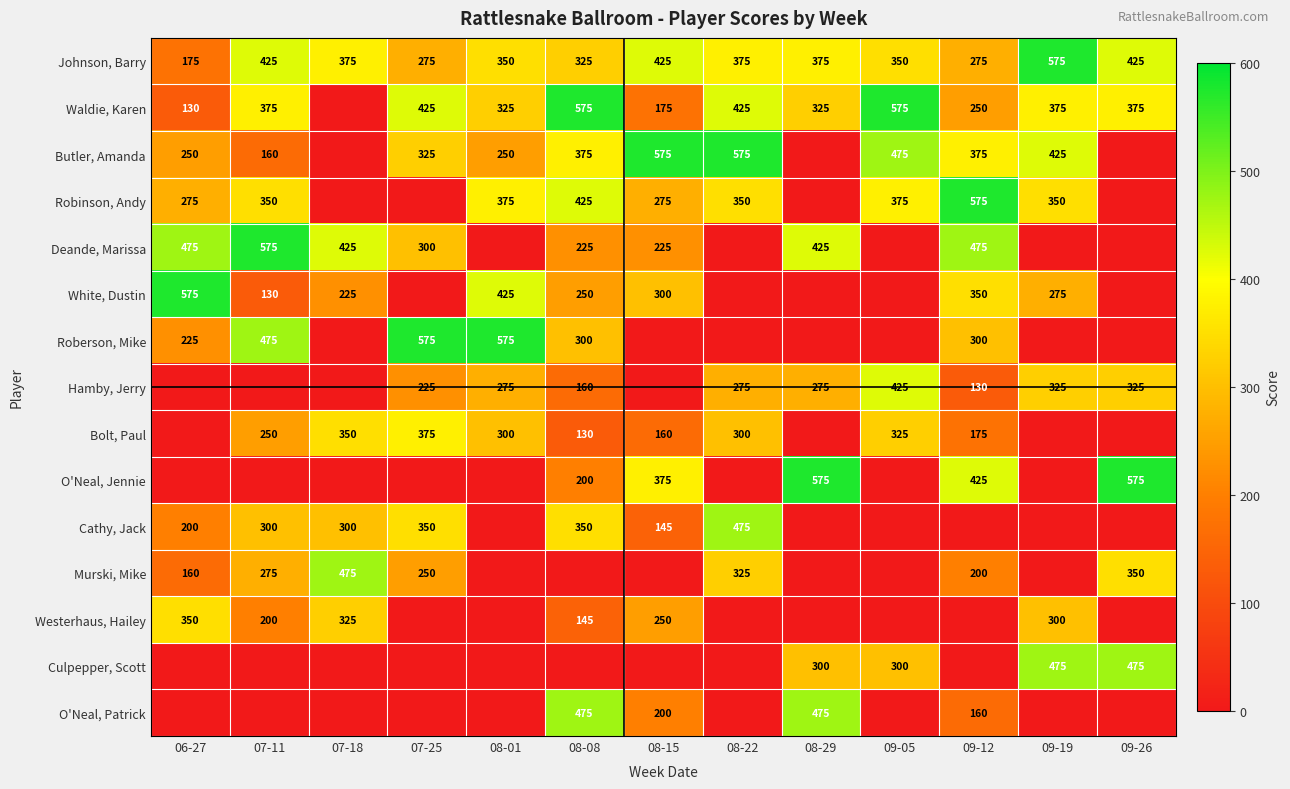

What is the difference between the Robinson, Andy values at 09-12 and 08-22?

225